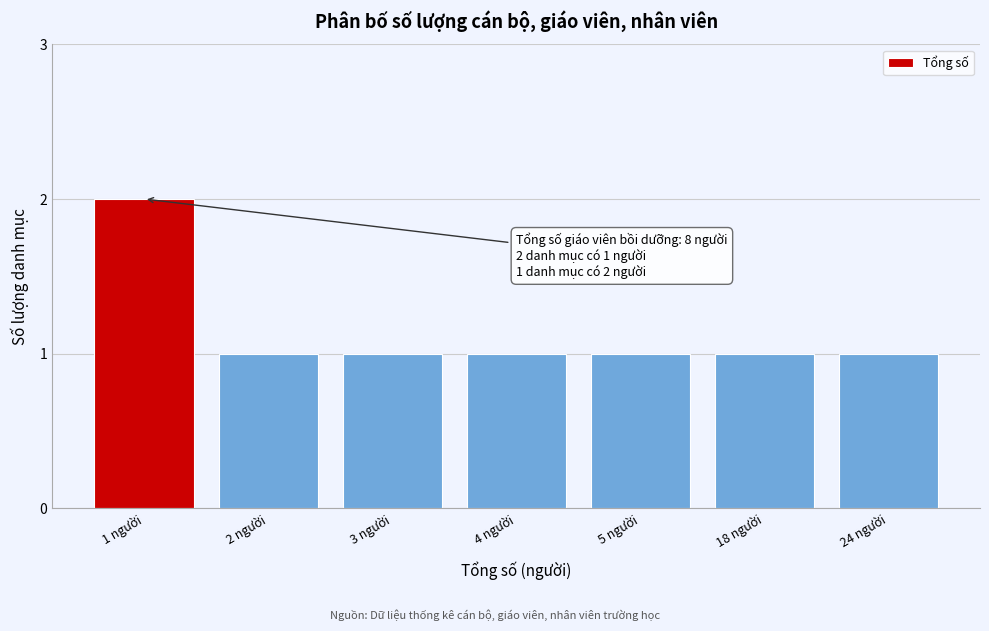

Reading left to right, list all the values displayed in this chart.

1 người=2	2 người=1	3 người=1	4 người=1	5 người=1	18 người=1	24 người=1